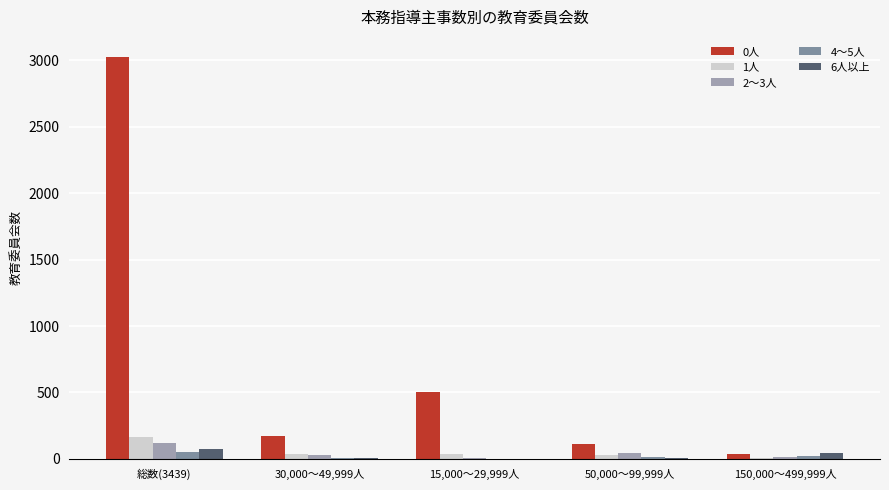

How many categories are shown in the chart?

5